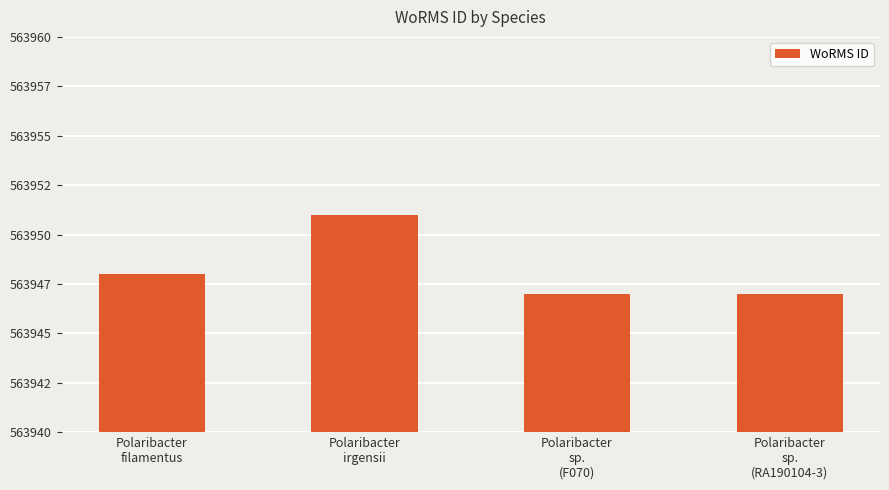

How many data points does each series have?

4